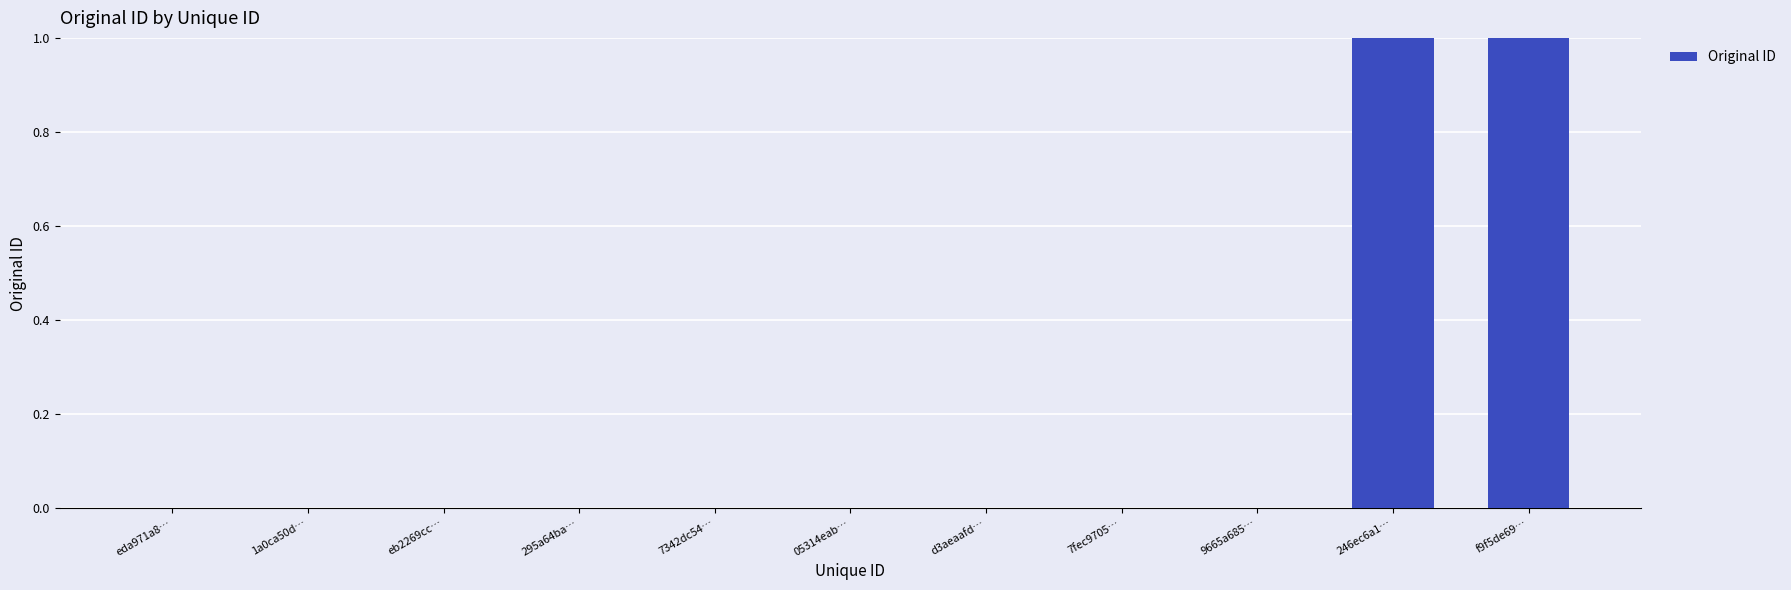

What is the sum of all values?

2.0